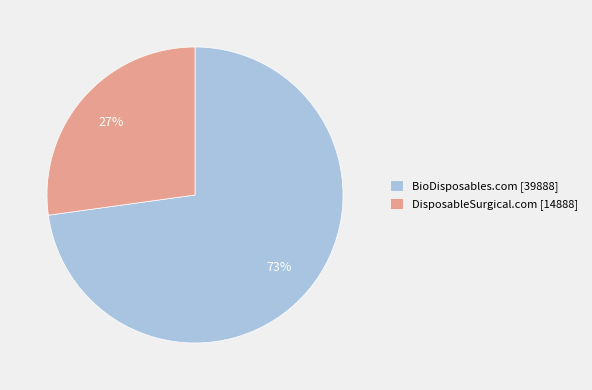

How many segments does this pie chart have?

2